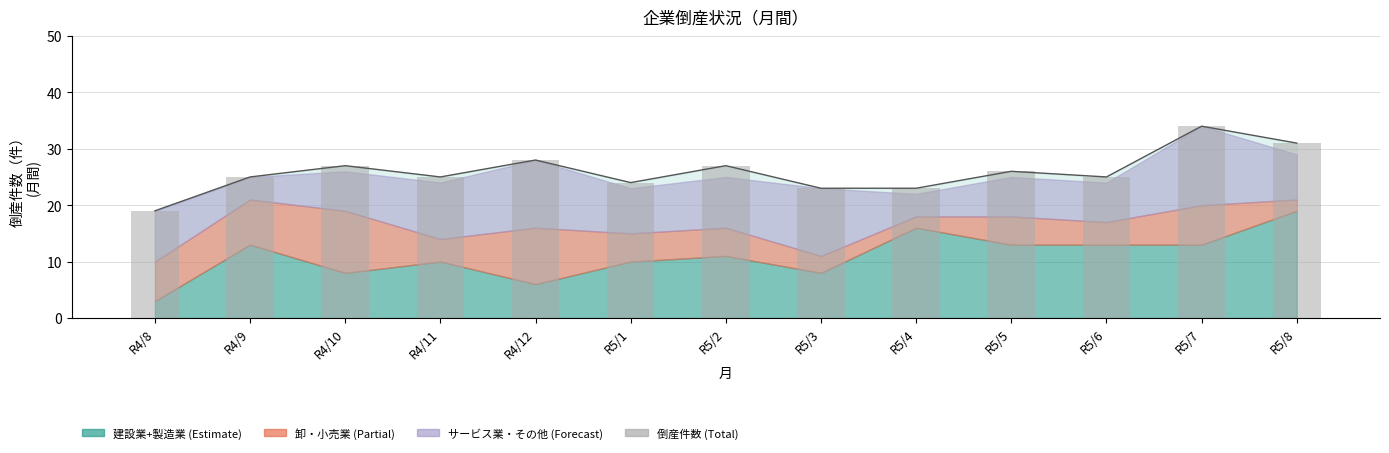

What is the difference between the maximum and minimum values?

15